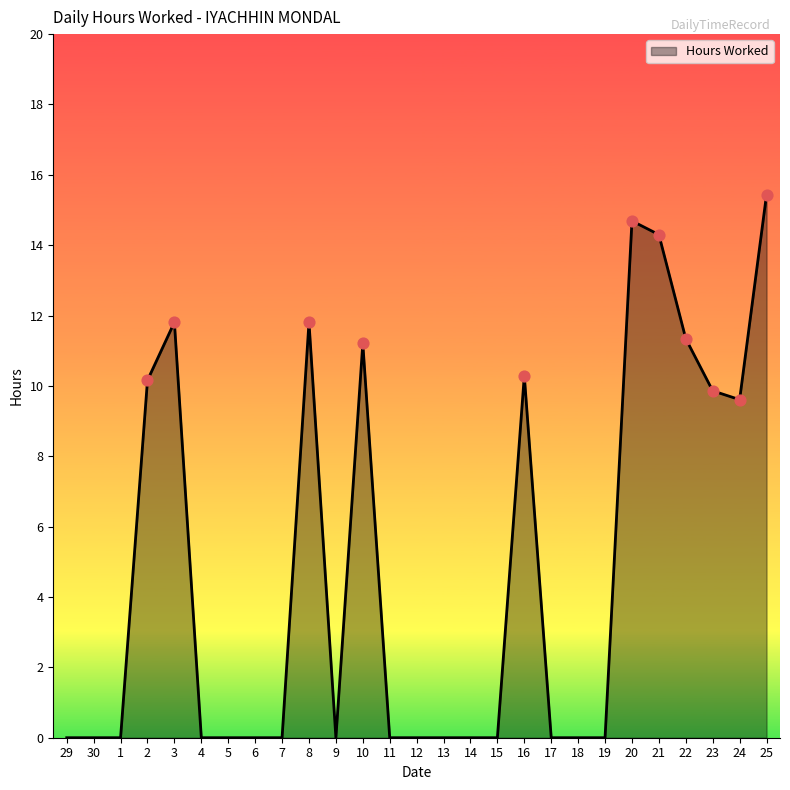

What is the change in value from 10 to 16?

-0.9